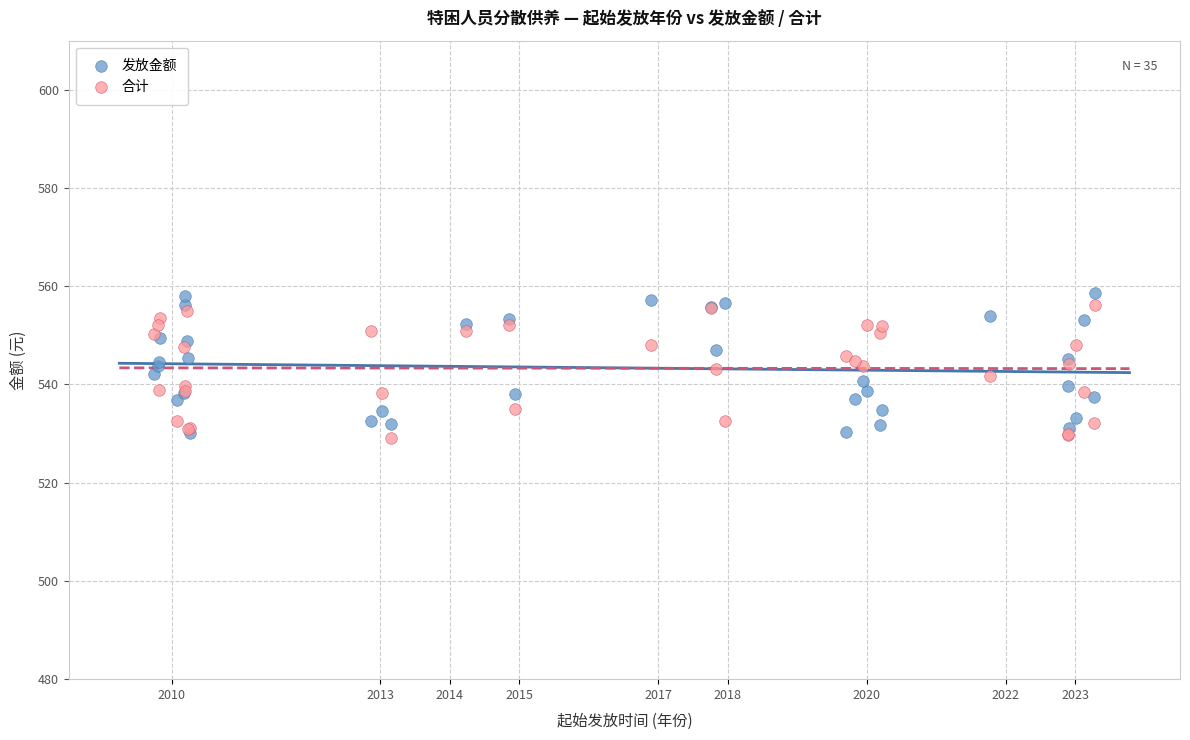

What are all the series names shown in the legend?

发放金额, 合计